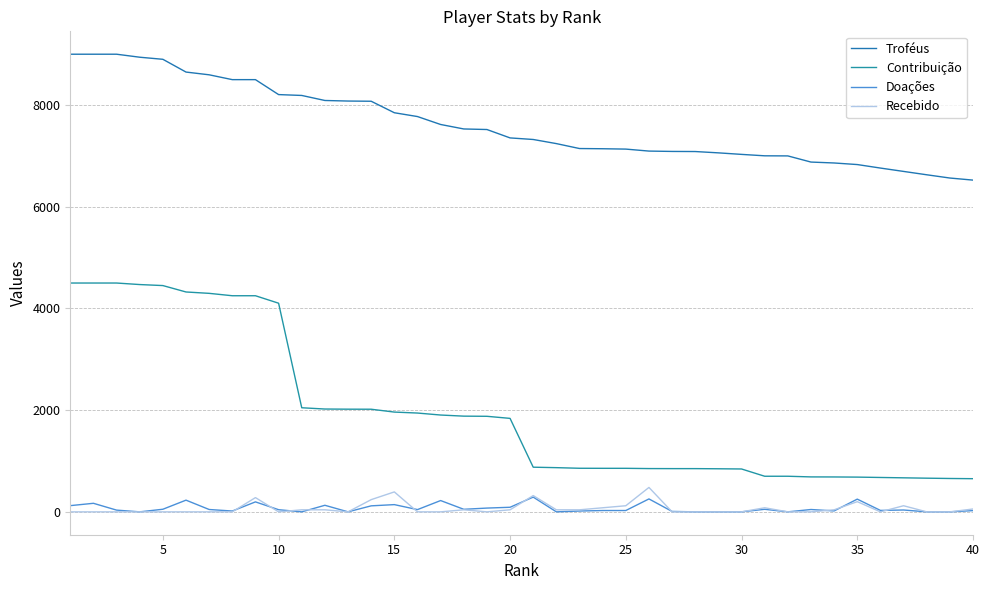

In Doações, how many points are higher than both neighbors (excluding endpoints)?

12